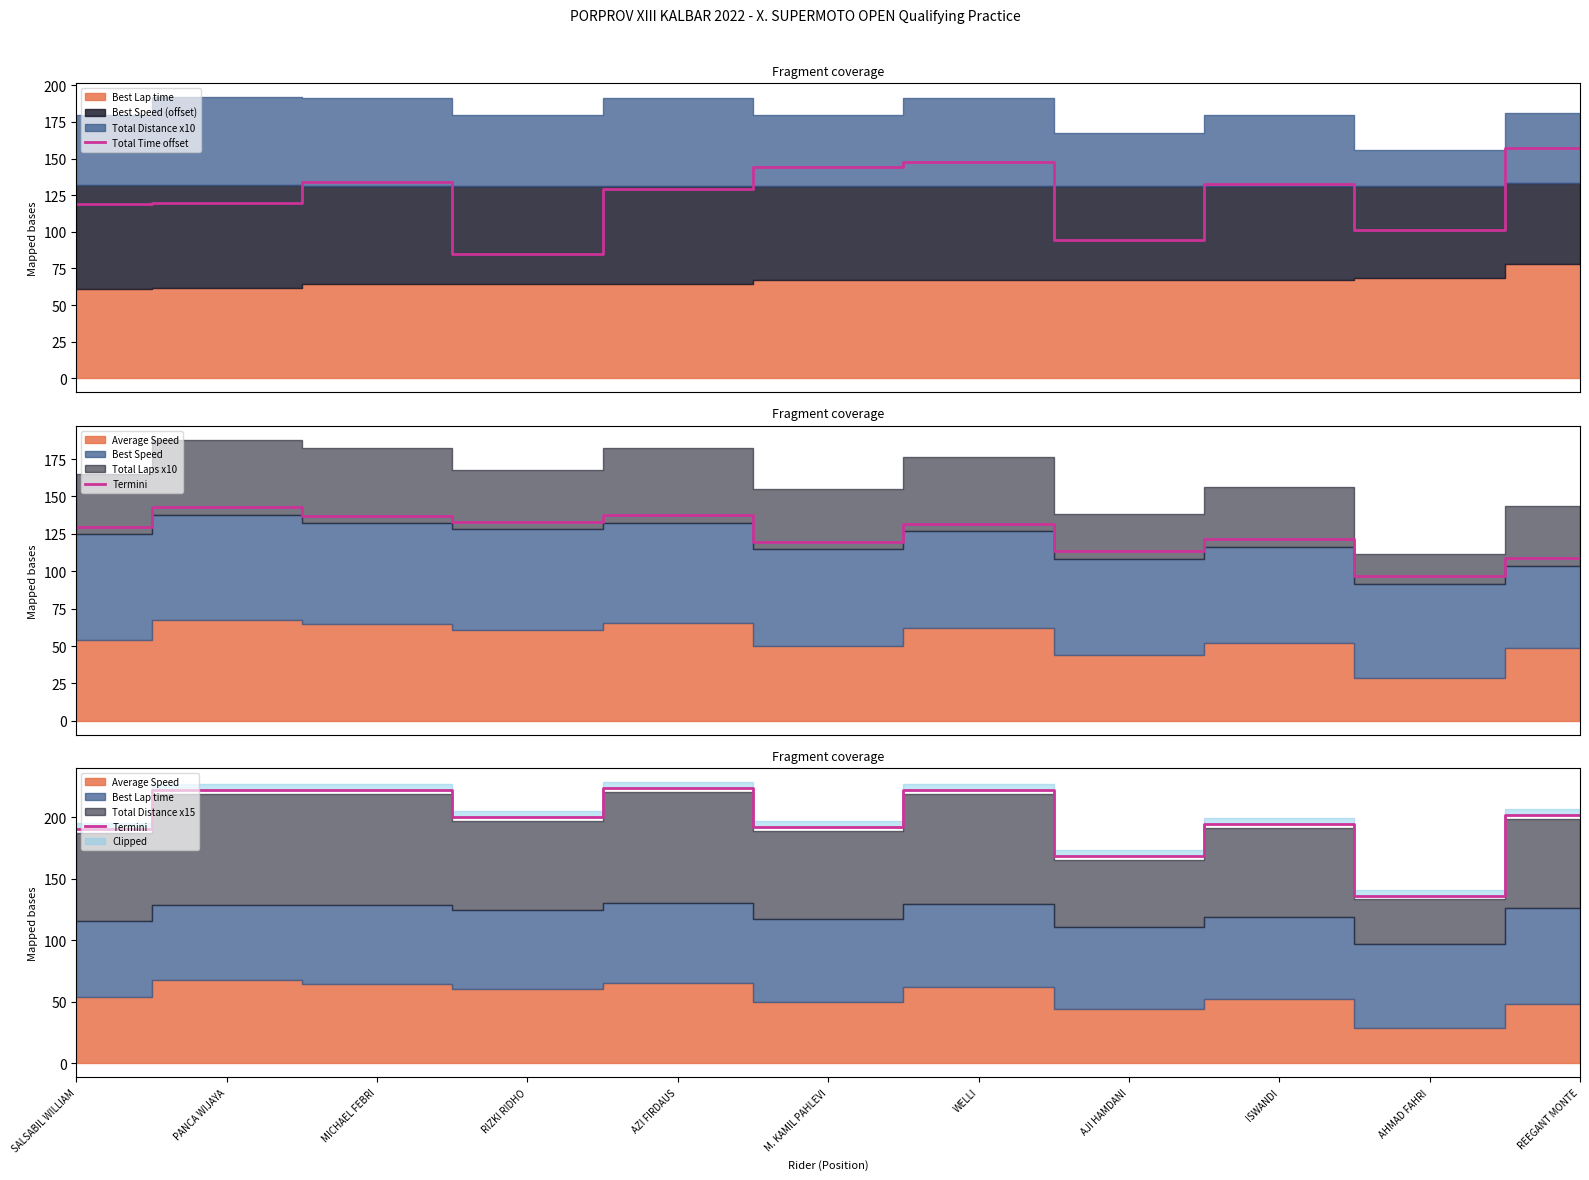

Which category has the highest value across all series?

AZI FIRDAUS